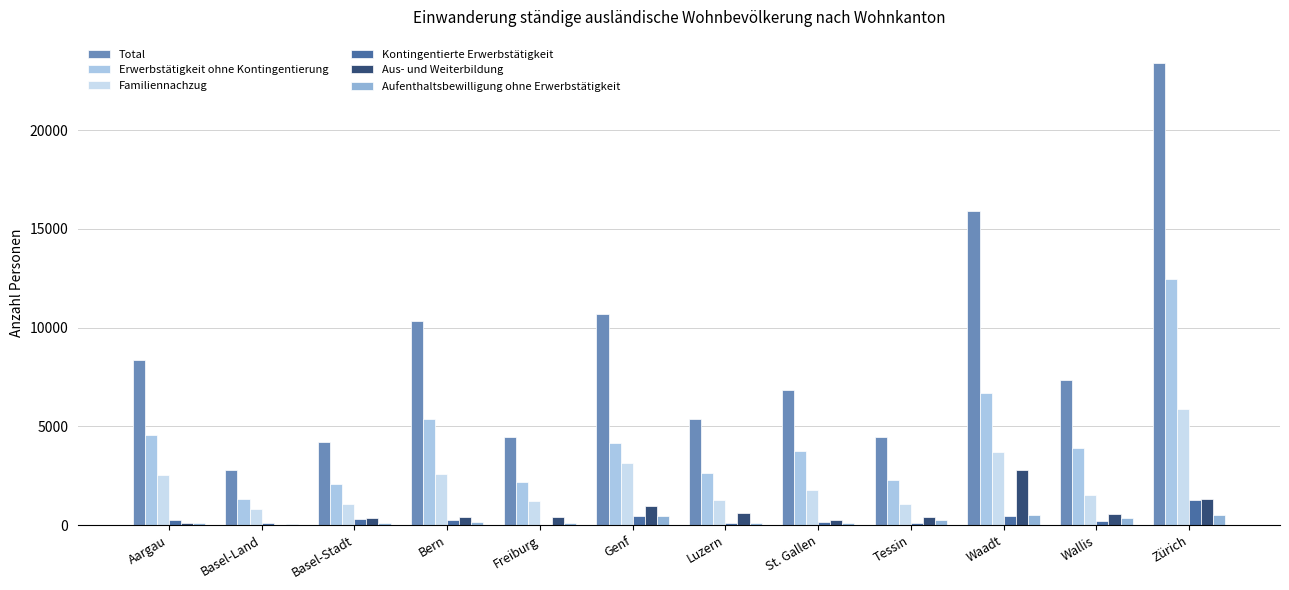

List the series in order of their peak value, lowest first.

Aufenthaltsbewilligung ohne Erwerbstätigkeit, Kontingentierte Erwerbstätigkeit, Aus- und Weiterbildung, Familiennachzug, Erwerbstätigkeit ohne Kontingentierung, Total